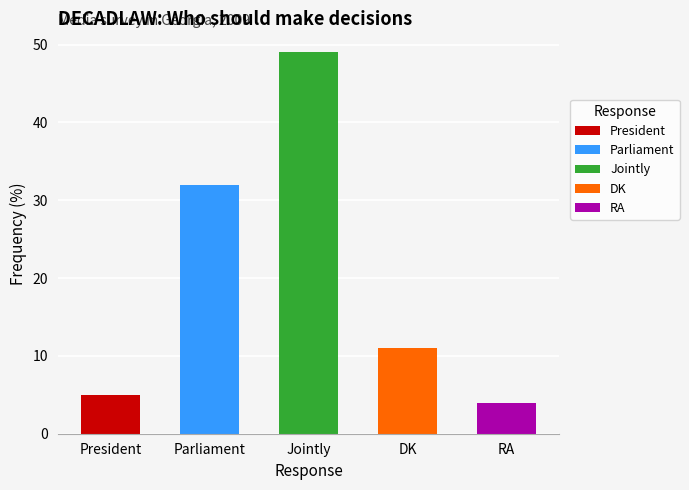

What is the value of the 3rd bar from the left?

49